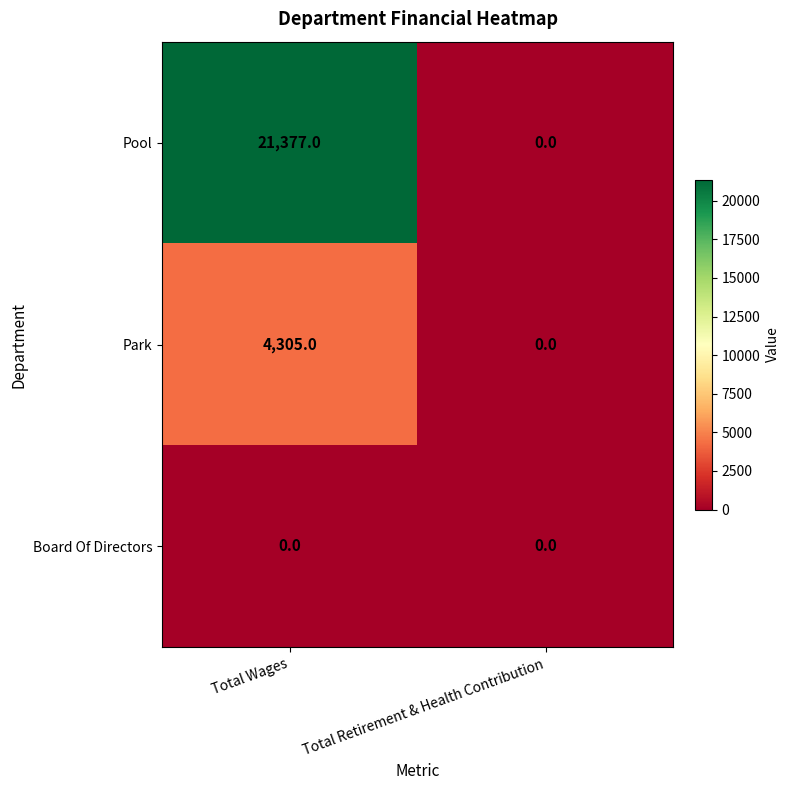

Which series has the widest spread of values?

Pool